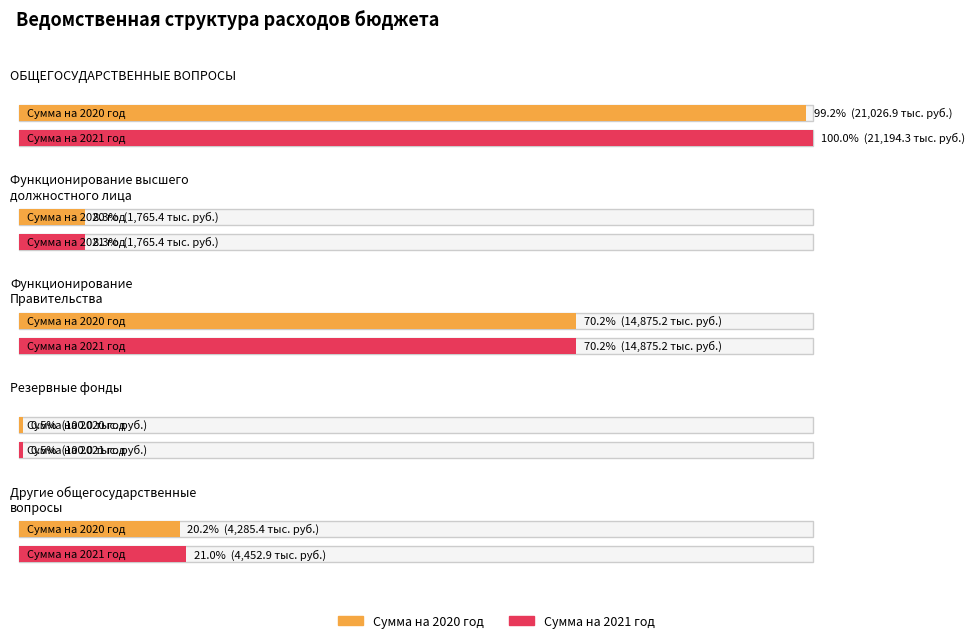

What is the minimum value shown in the chart?

100.0